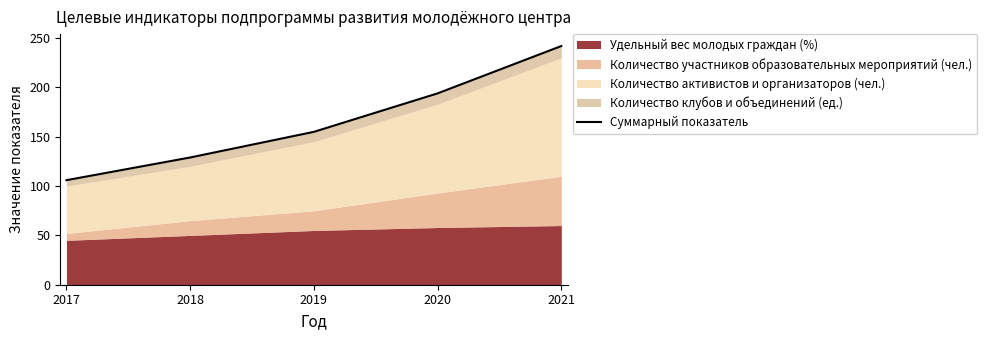

What is the sum of the values at 2017 and 2019?

261